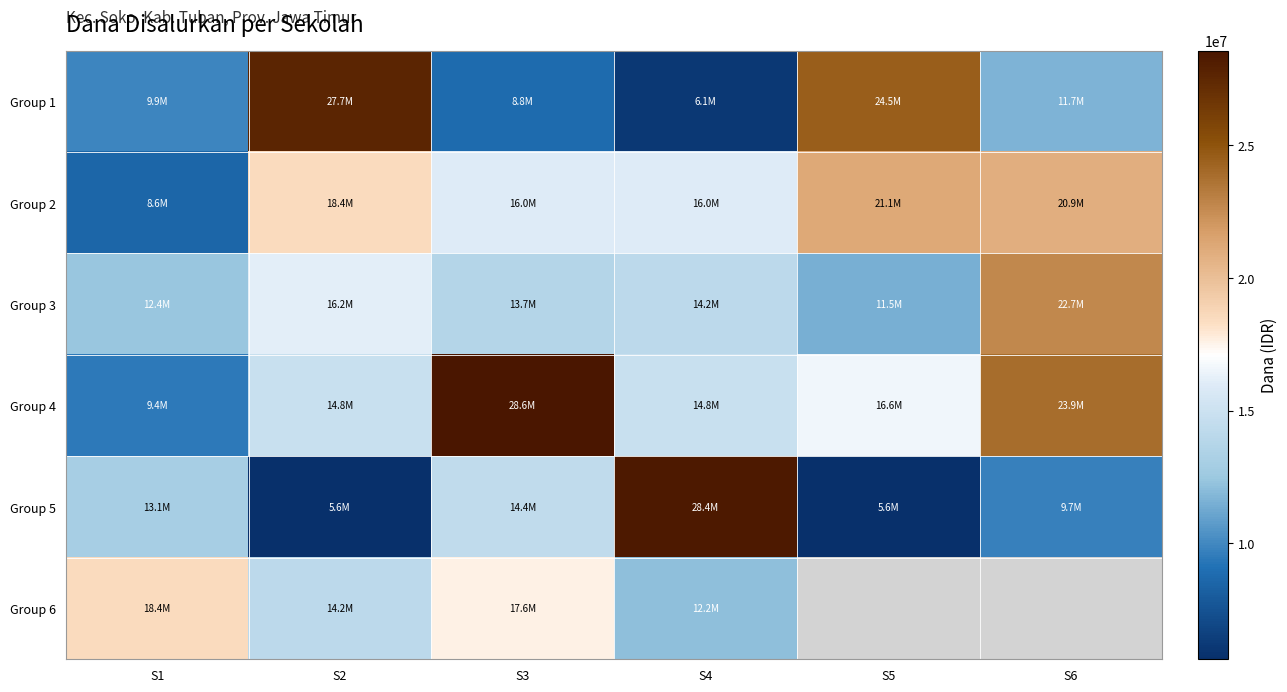

What is the highest value of the Group 2 series?

21150000.0